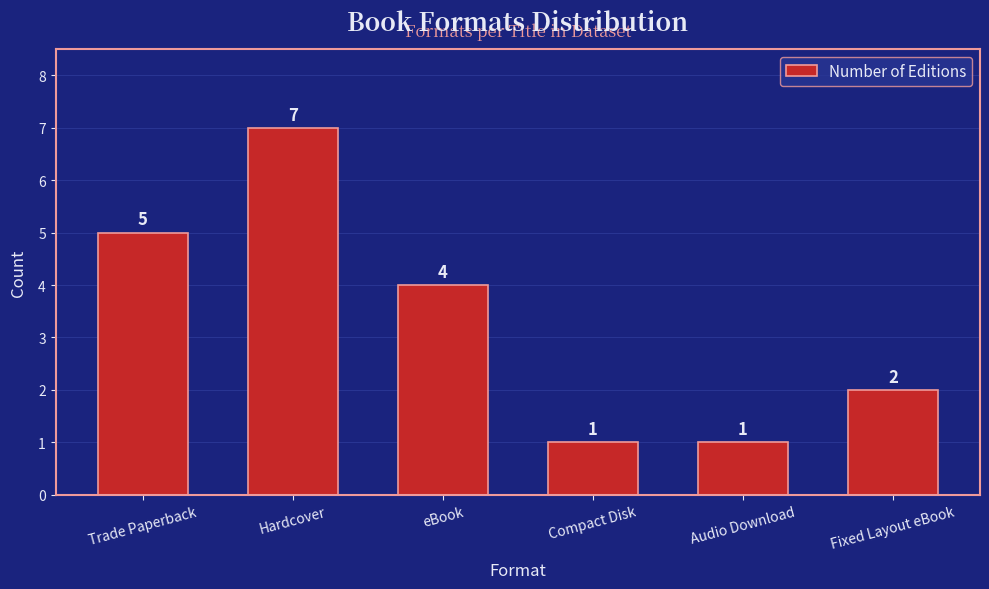

What is the label of the 2nd bar from the left?

Hardcover